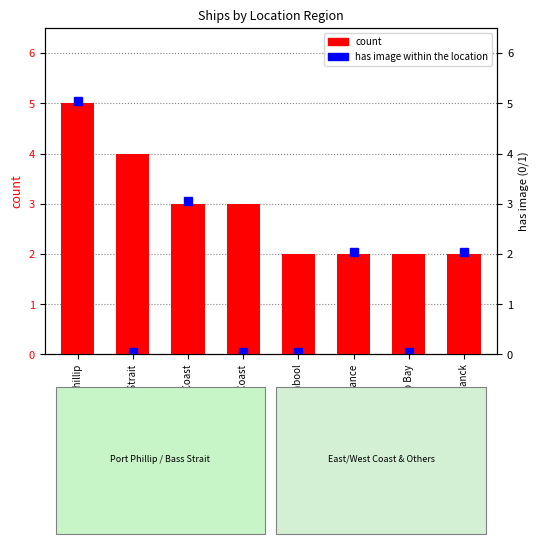

Are the bars horizontal?

No